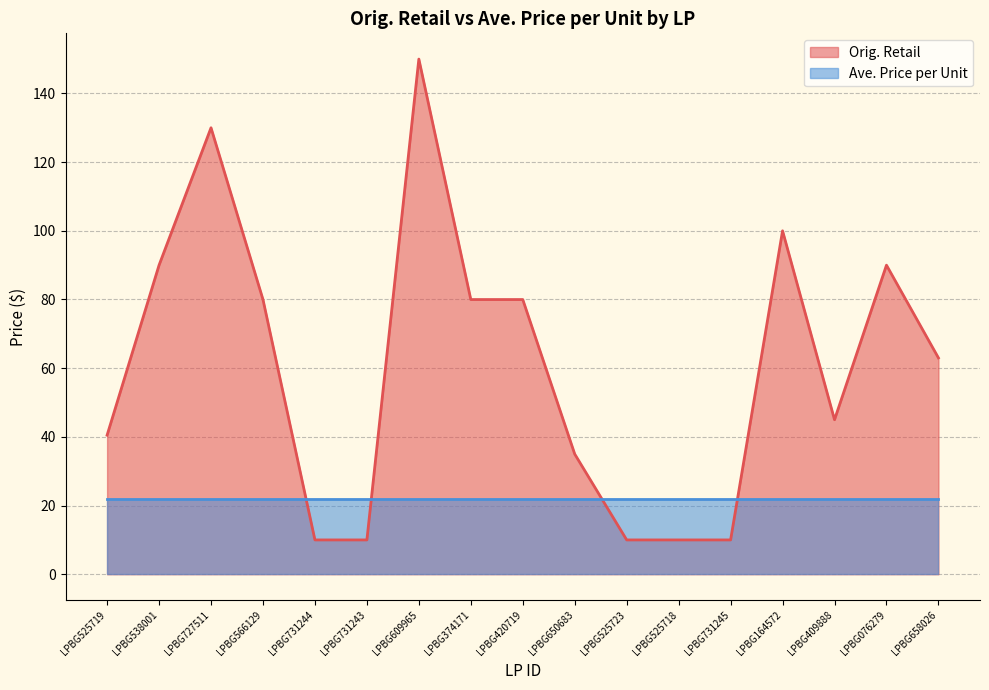

Is it true that the value at LPBG409888 is 45.0?

True